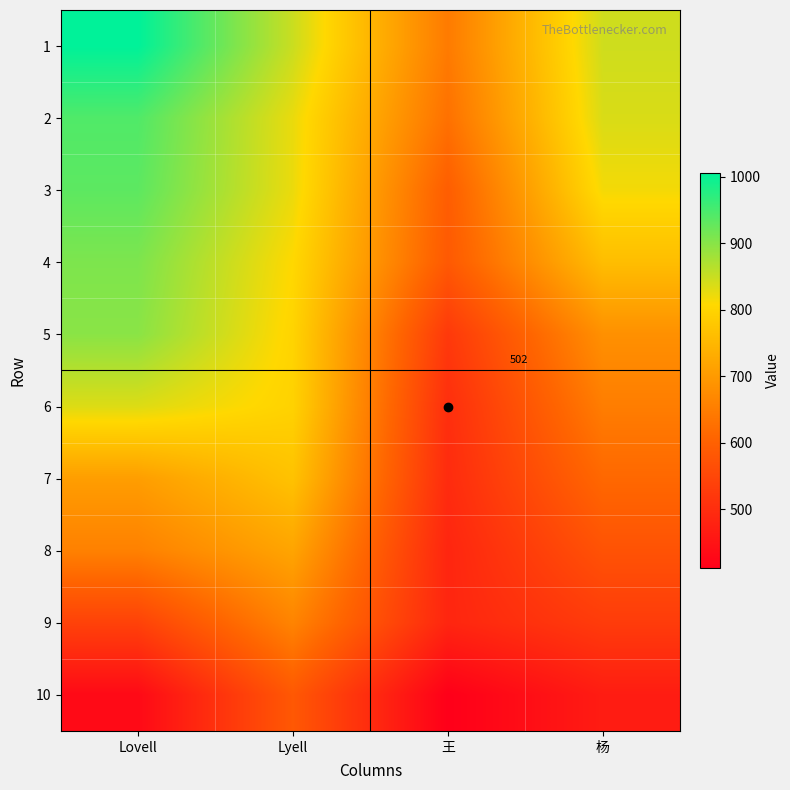

How many values in the 3 series are below 823?

2